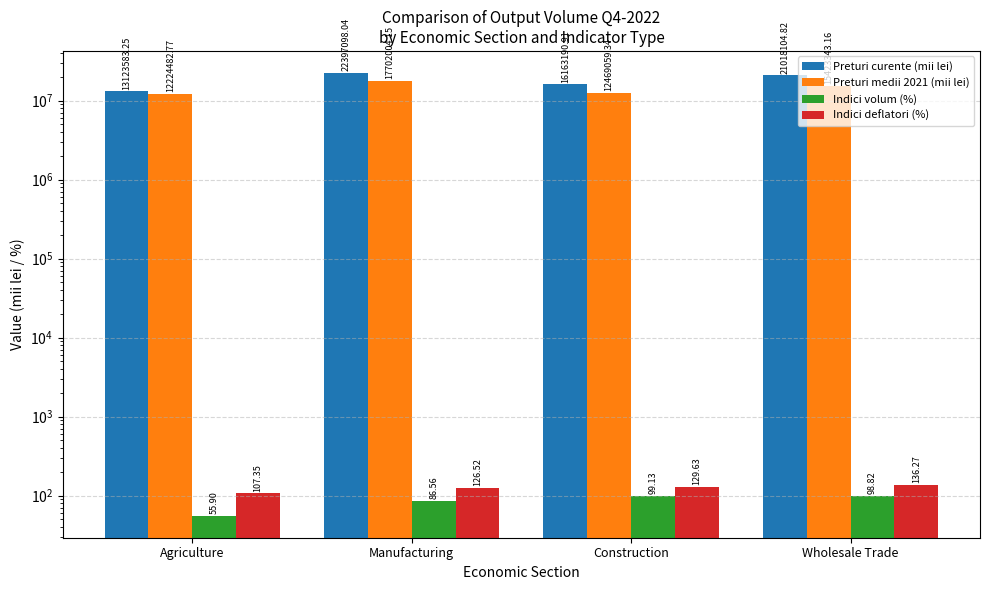

At Wholesale Trade, list the series in order from smallest to largest.

Indici volum (%), Indici deflatori (%), Preturi medii 2021 (mii lei), Preturi curente (mii lei)